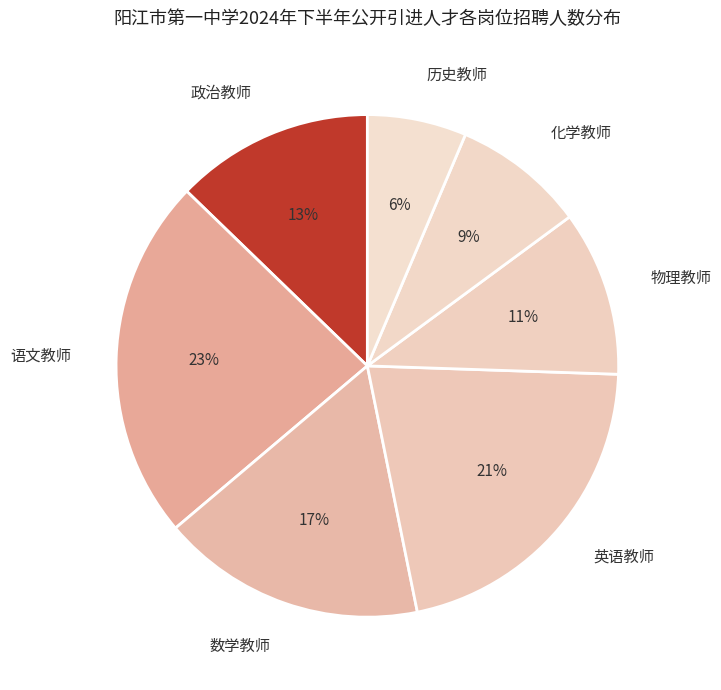

To the nearest percent, what percentage of the pie is 化学教师?

9%